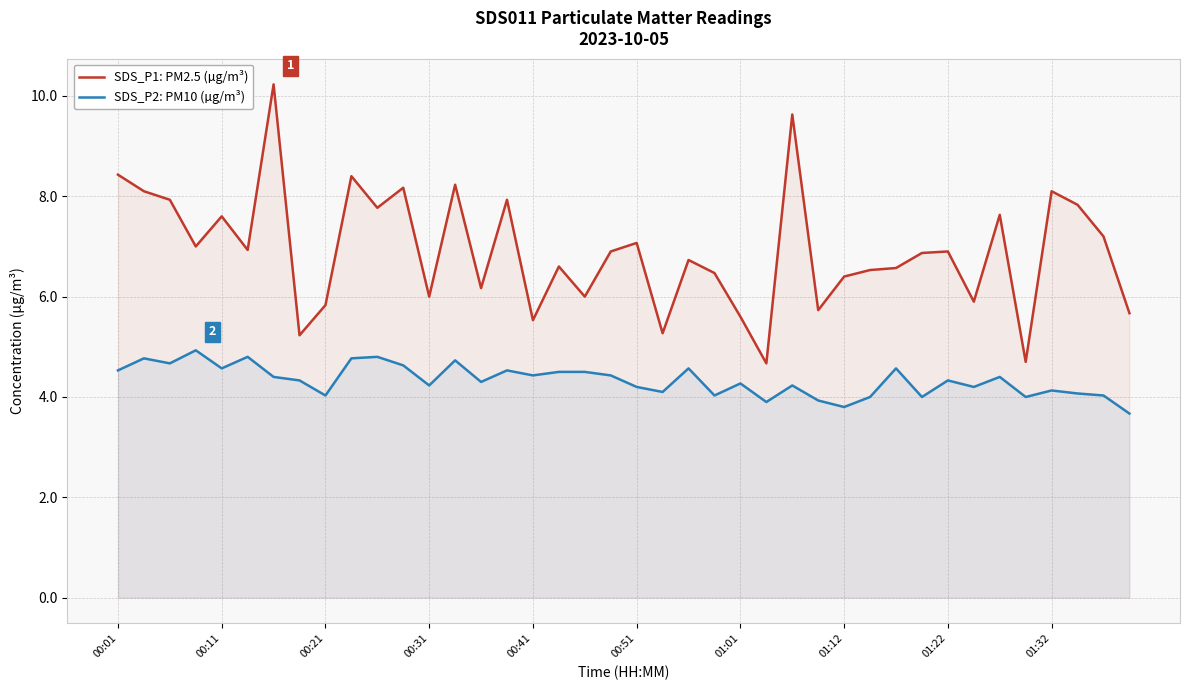

Which series has the largest total across all categories?

SDS_P1: PM2.5 (µg/m³)